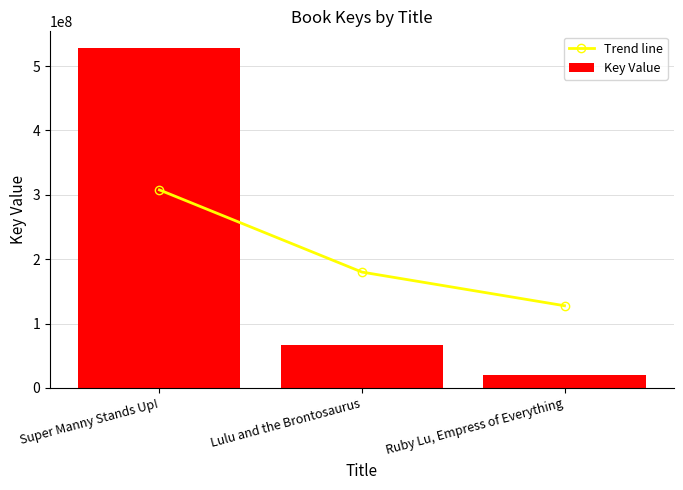

At which label does Key Value reach its minimum?

Ruby Lu, Empress of Everything